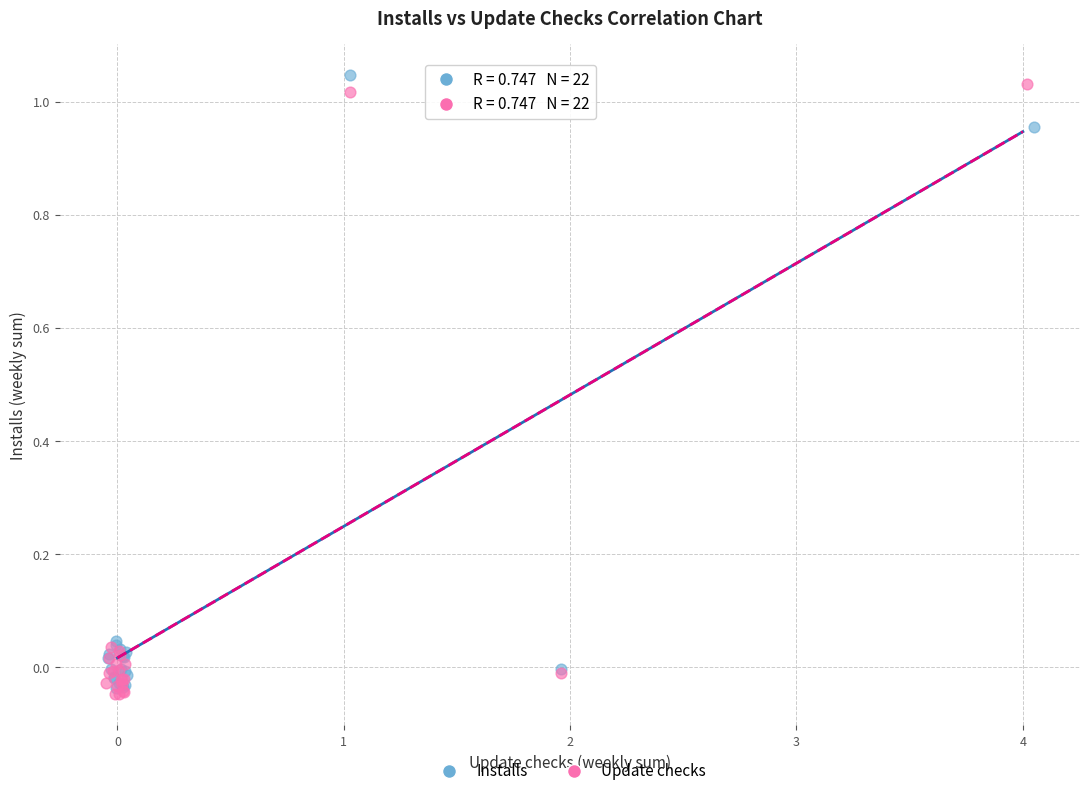

Which series contains the highest Y value?

Installs